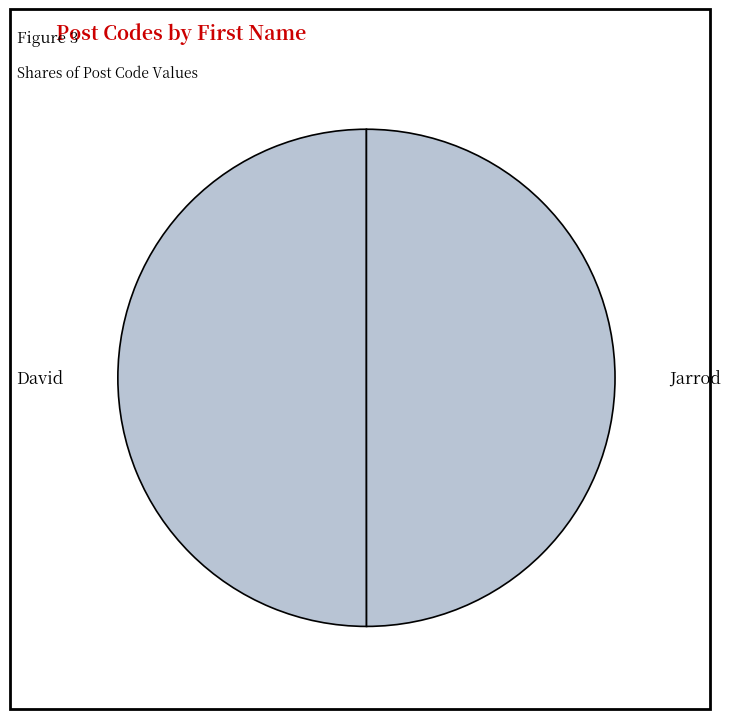

What is the ratio of the value at David to the value at Jarrod?

1.0